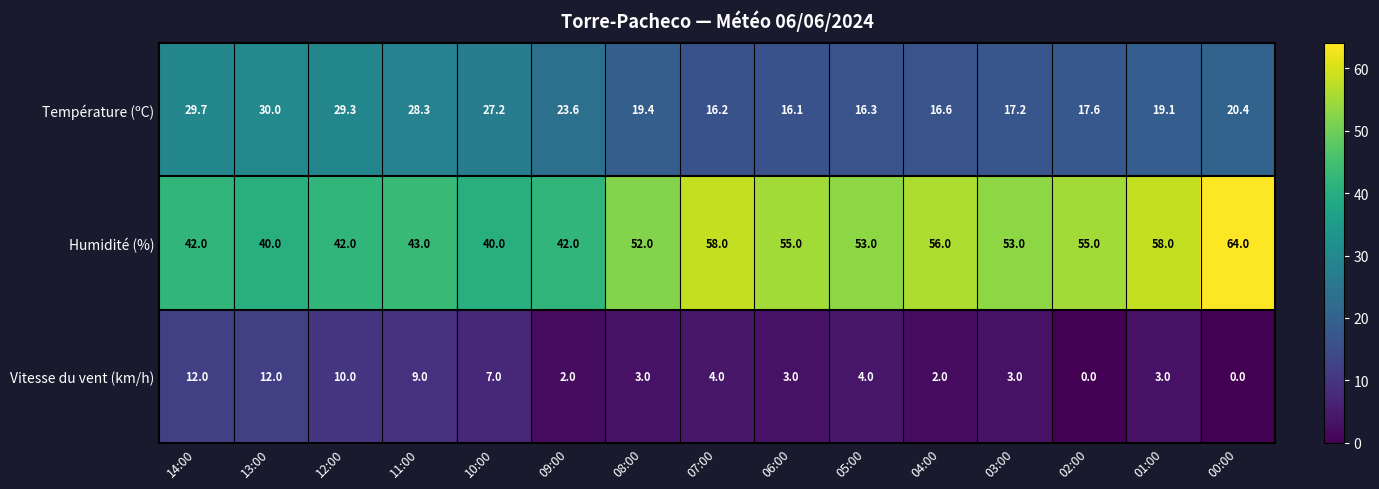

What is the minimum value for Température (ºC)?

16.1